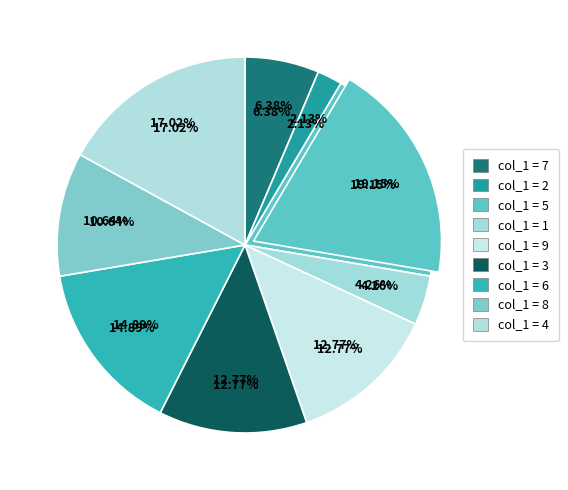

Rank the categories by value from highest to lowest.

5, 4, 6, 9, 3, 8, 7, 1, 2